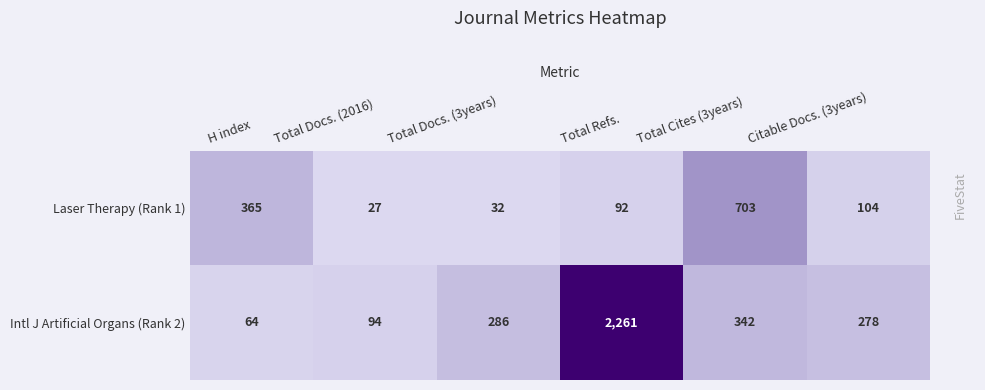

Which series has the largest total across all categories?

Intl J Artificial Organs (Rank 2)